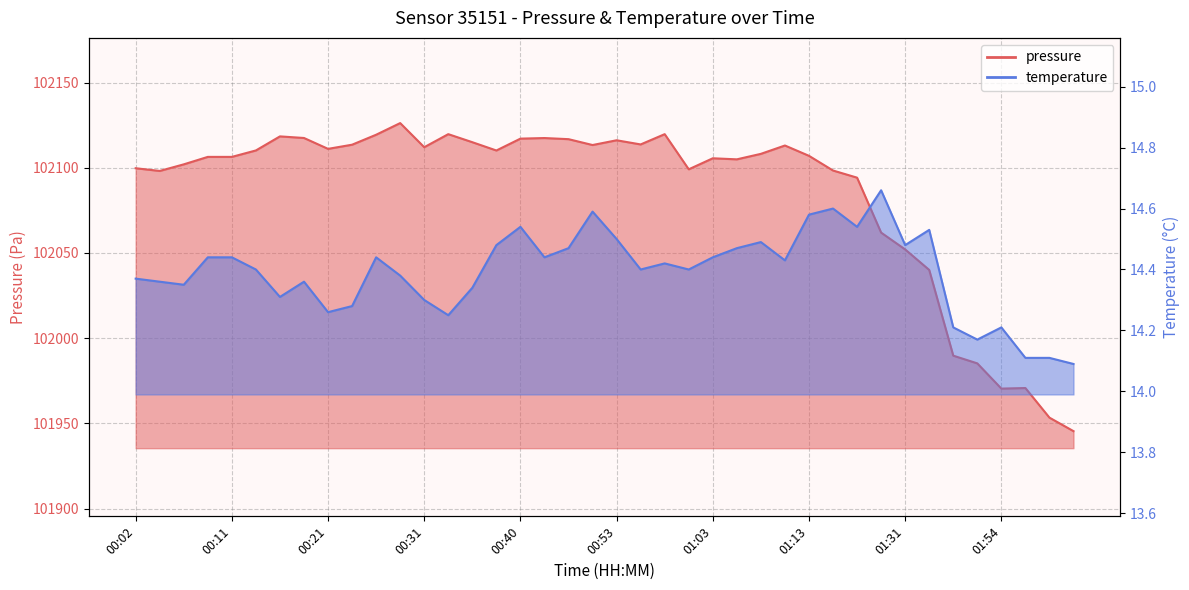

What is the label of the 30th point from the right?

00:26